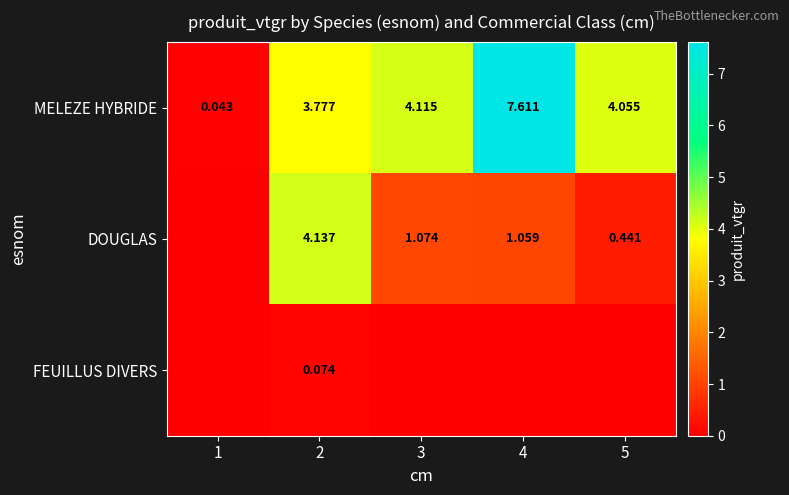

What is the difference between the DOUGLAS values at 3 and 5?

0.6